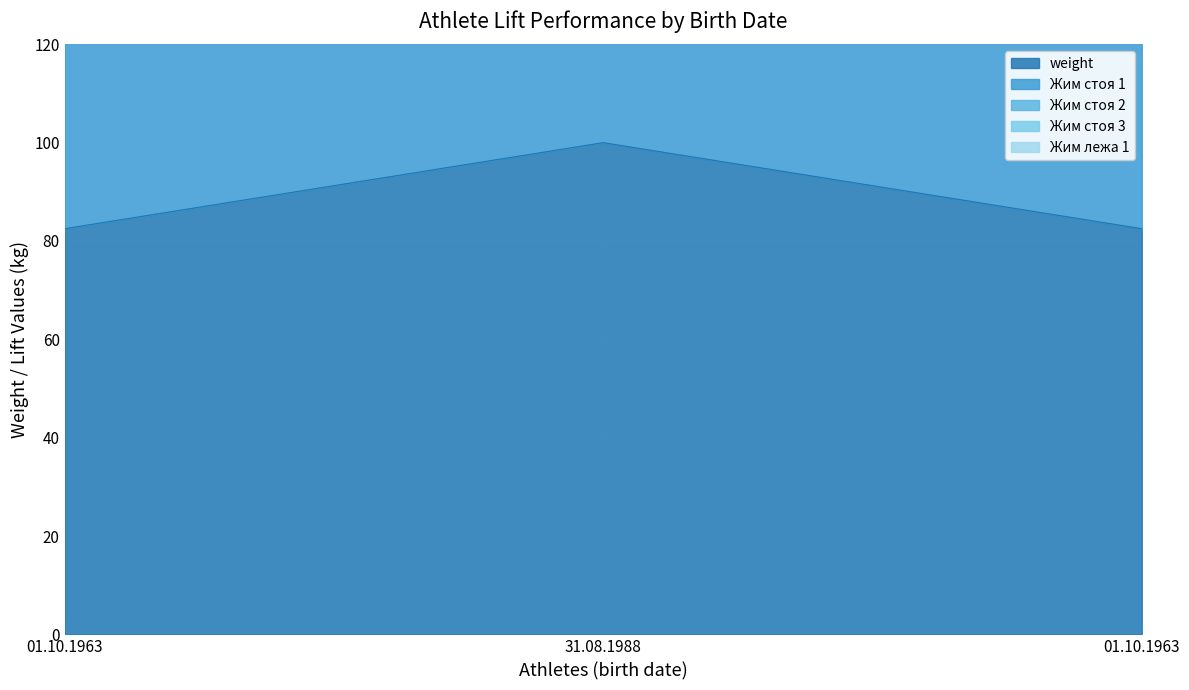

What is the sum of the Жим лежа 1 values at 31.08.1988 and 01.10.1963?

637.5